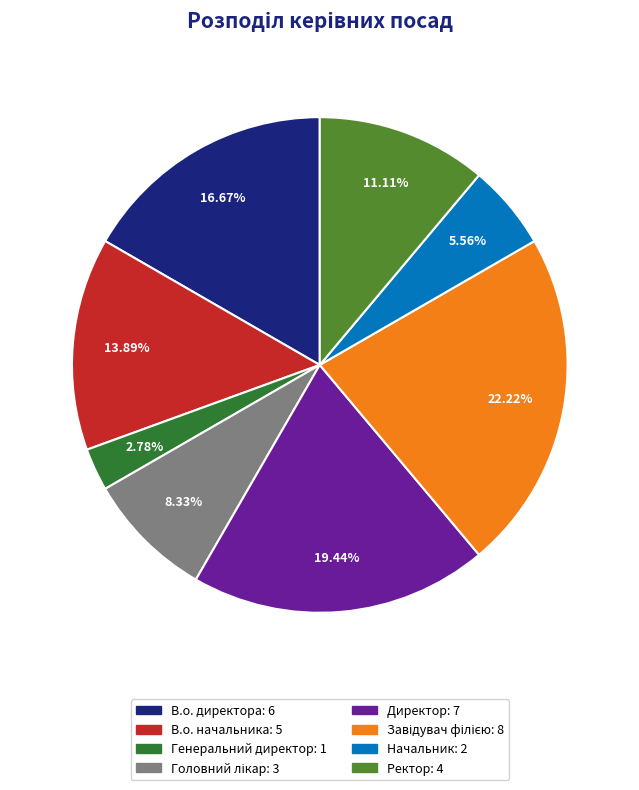

Combined, do В.о. начальника and Директор account for over 50%?

No